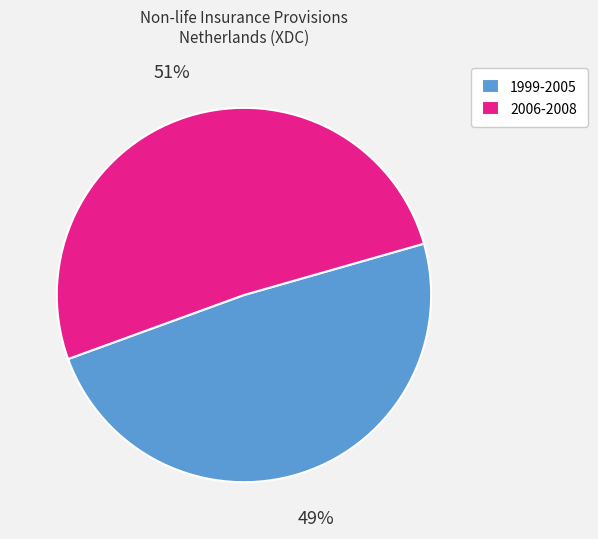

True or false: 1999-2005 accounts for 36% of the total.

False